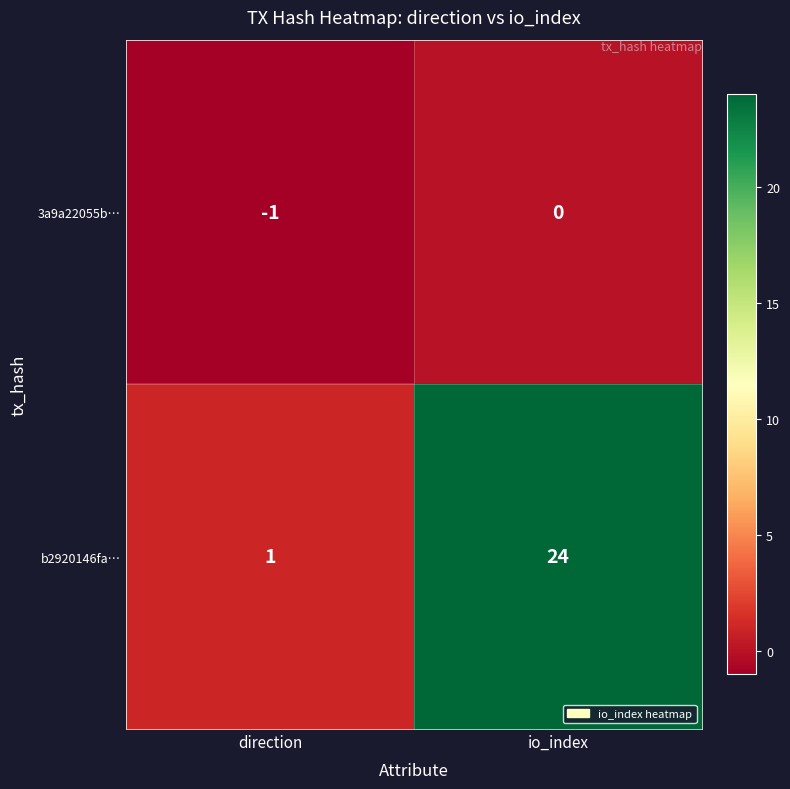

The value of b2920146fa… at io_index is 24. True or false?

True